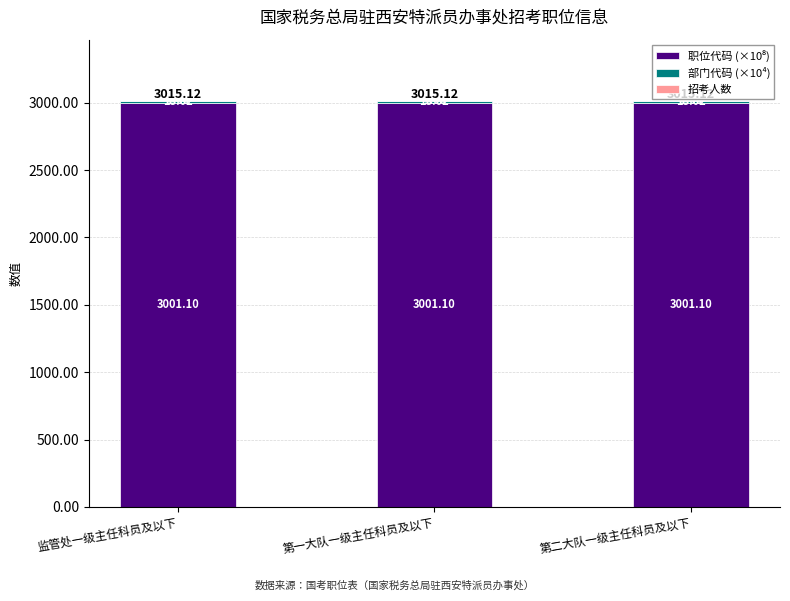

Does the chart contain stacked bars?

Yes